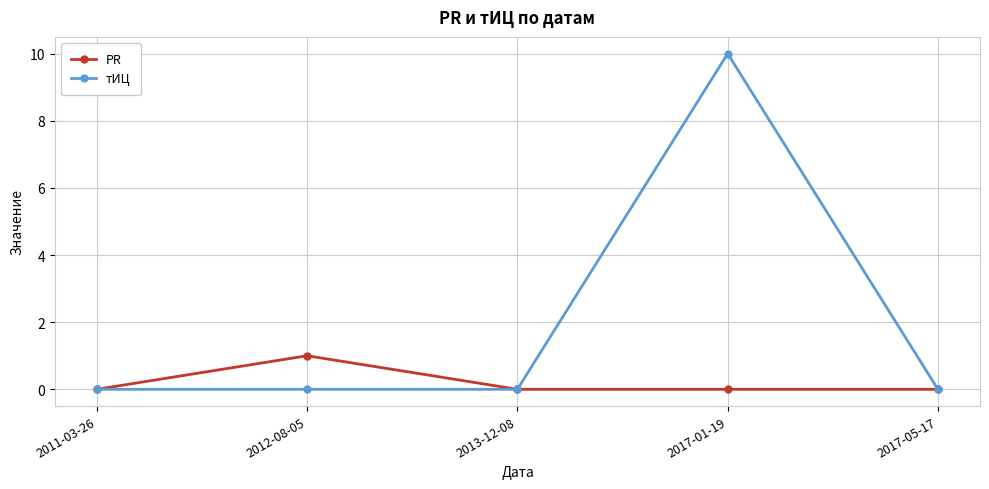

Which series changed the most between 2011-03-26 and 2017-01-19?

тИЦ